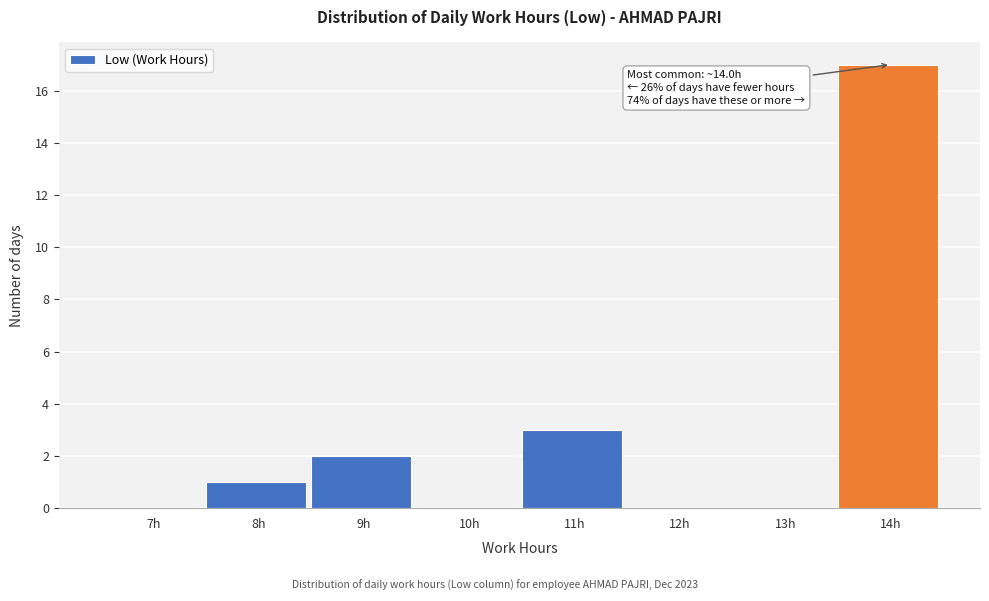

Reading left to right, extract all data points from this chart.

7h=0	8h=1	9h=2	10h=0	11h=3	12h=0	13h=0	14h=17